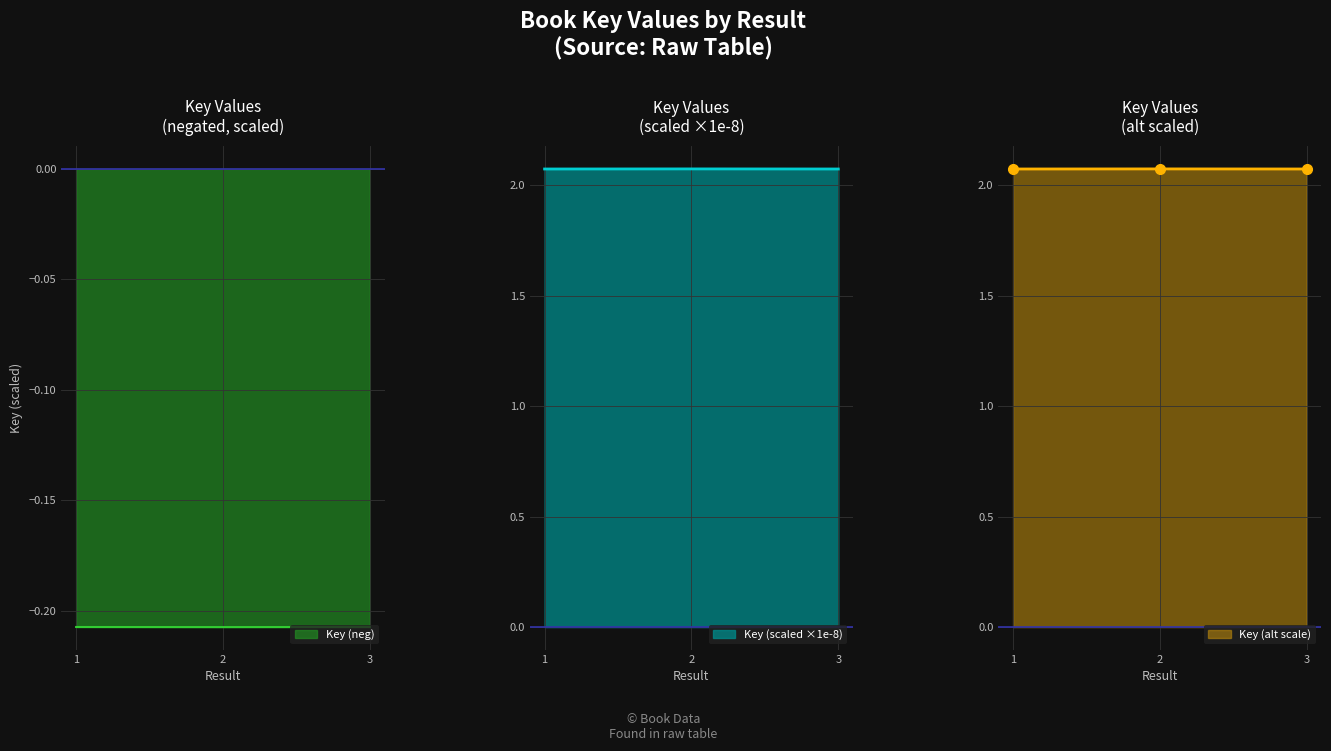

What is the maximum value shown in the chart?

2.1